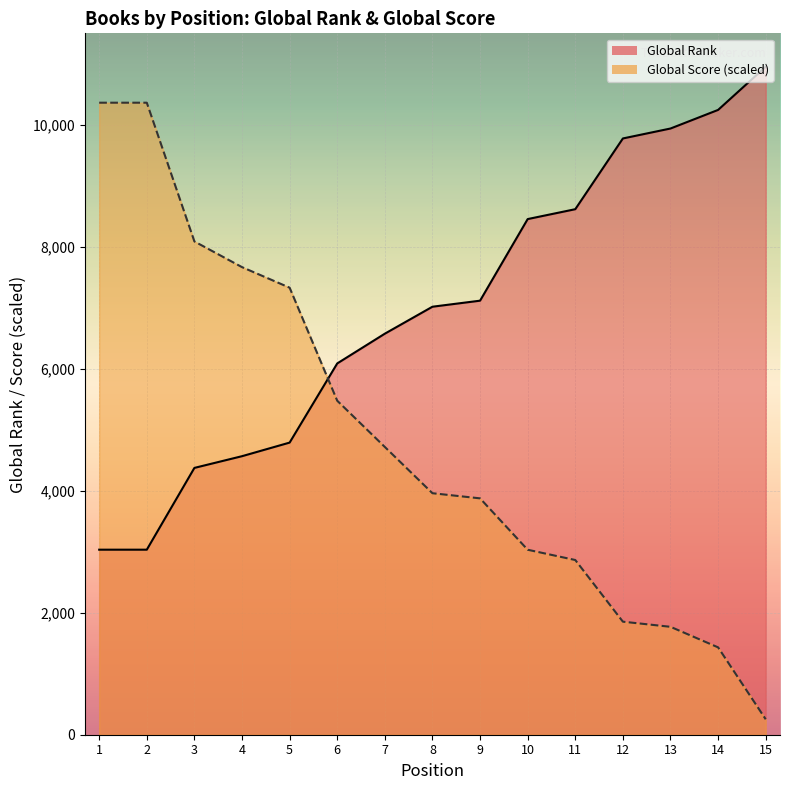

At which category is the sum across all series the highest?

1